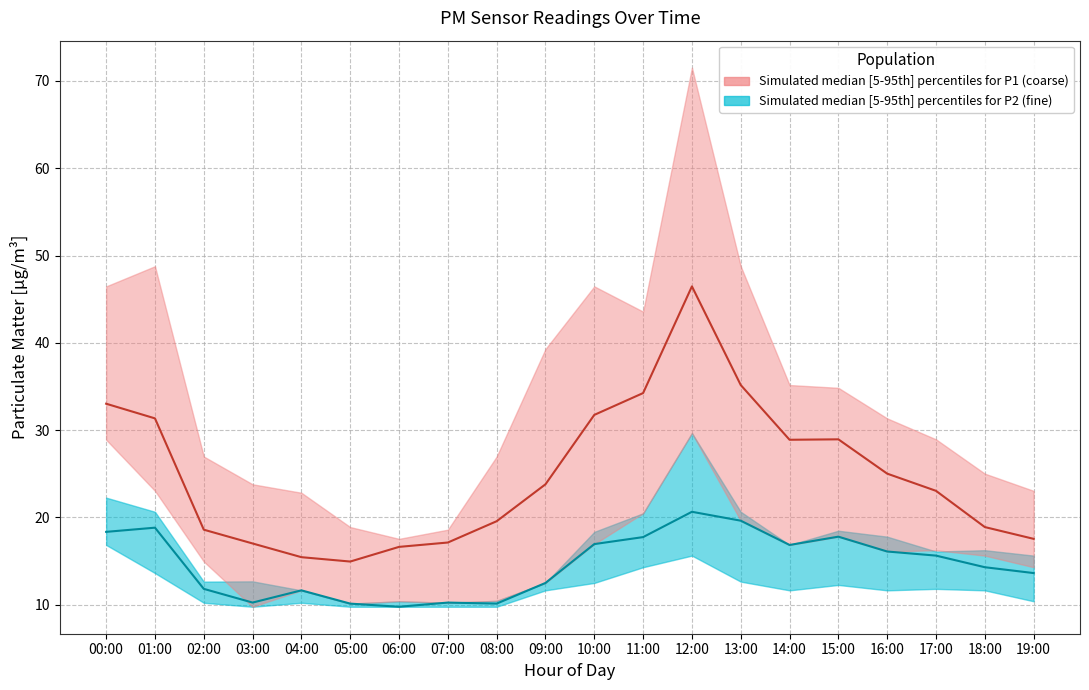

True or false: P1_median and P1_lower intersect in this chart.

False